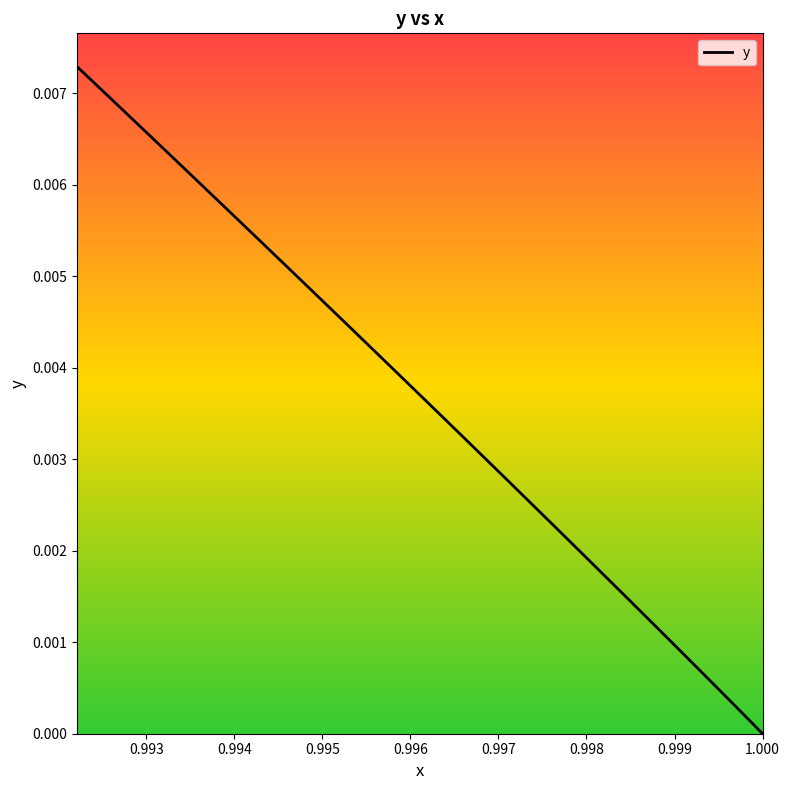

True or false: the data shows 0.0 at 24.

False